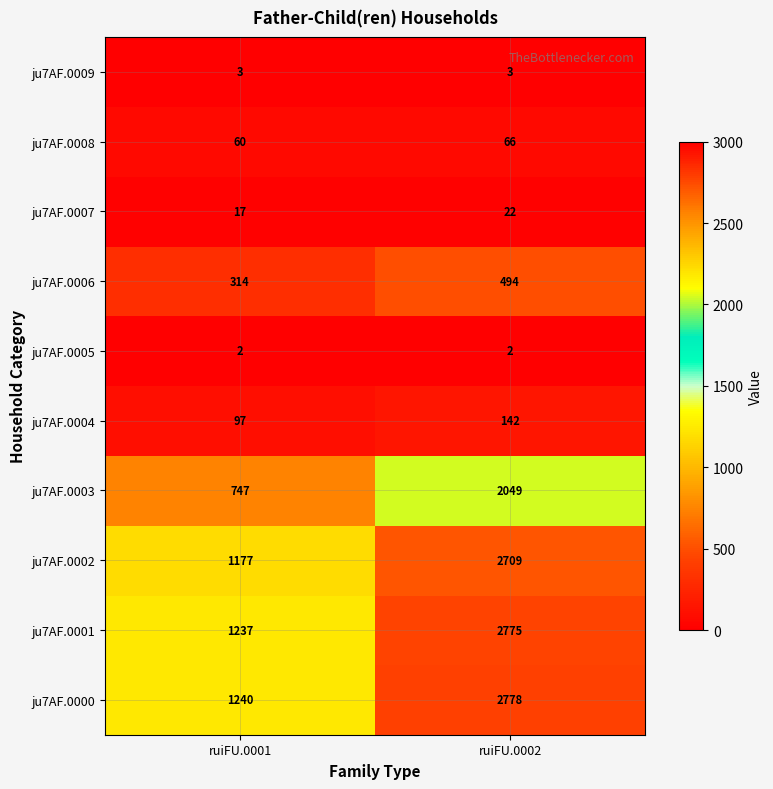

Rank the series at ruiFU.0001 from lowest to highest value.

ju7AF.0005, ju7AF.0009, ju7AF.0007, ju7AF.0008, ju7AF.0004, ju7AF.0006, ju7AF.0003, ju7AF.0002, ju7AF.0001, ju7AF.0000